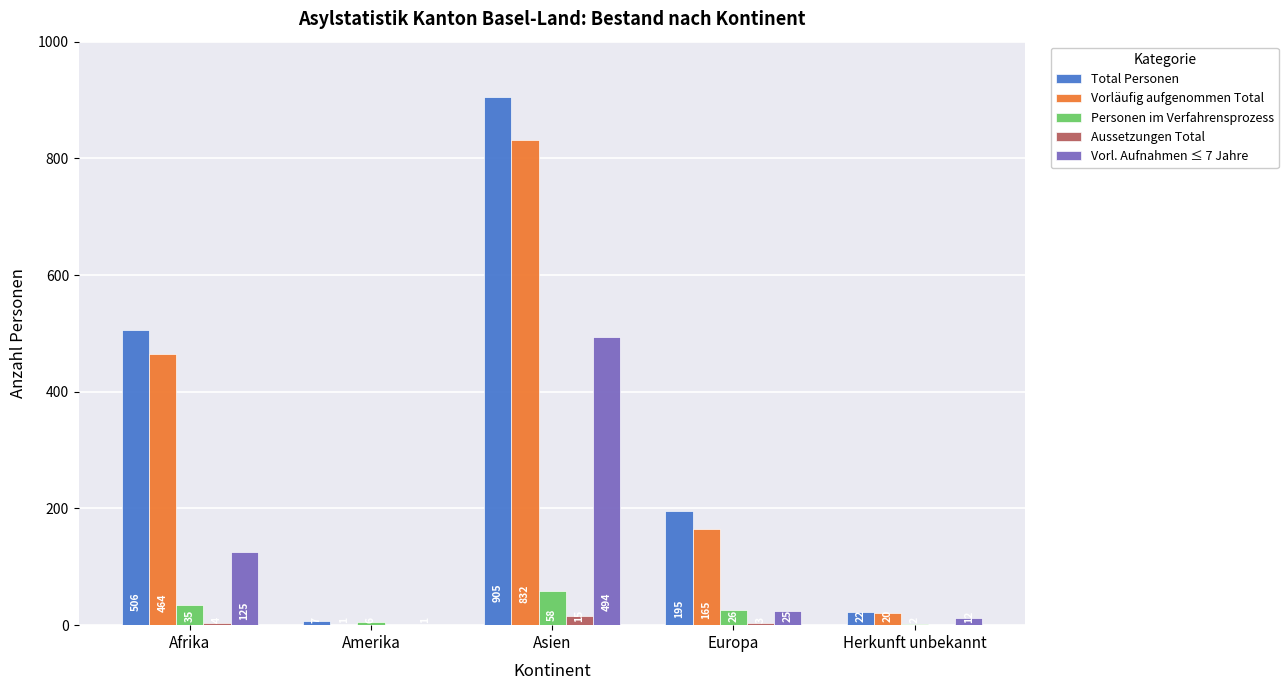

Reading left to right, extract all data points from this chart.

Total Personen: Afrika=506	Amerika=7	Asien=905	Europa=195	Herkunft unbekannt=22
Vorläufig aufgenommen Total: Afrika=464	Amerika=1	Asien=832	Europa=165	Herkunft unbekannt=20
Personen im Verfahrensprozess: Afrika=35	Amerika=6	Asien=58	Europa=26	Herkunft unbekannt=2
Aussetzungen Total: Afrika=4	Amerika=0	Asien=15	Europa=3	Herkunft unbekannt=0
Vorl. Aufnahmen ≤ 7 Jahre: Afrika=125	Amerika=1	Asien=494	Europa=25	Herkunft unbekannt=12